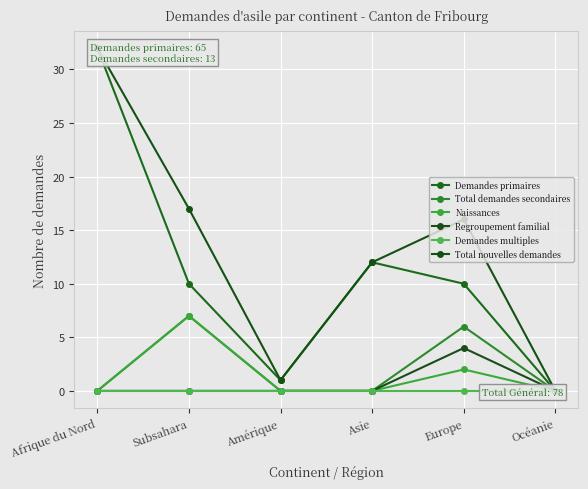

Count the Total demandes secondaires values in the range 0 to 6.

5